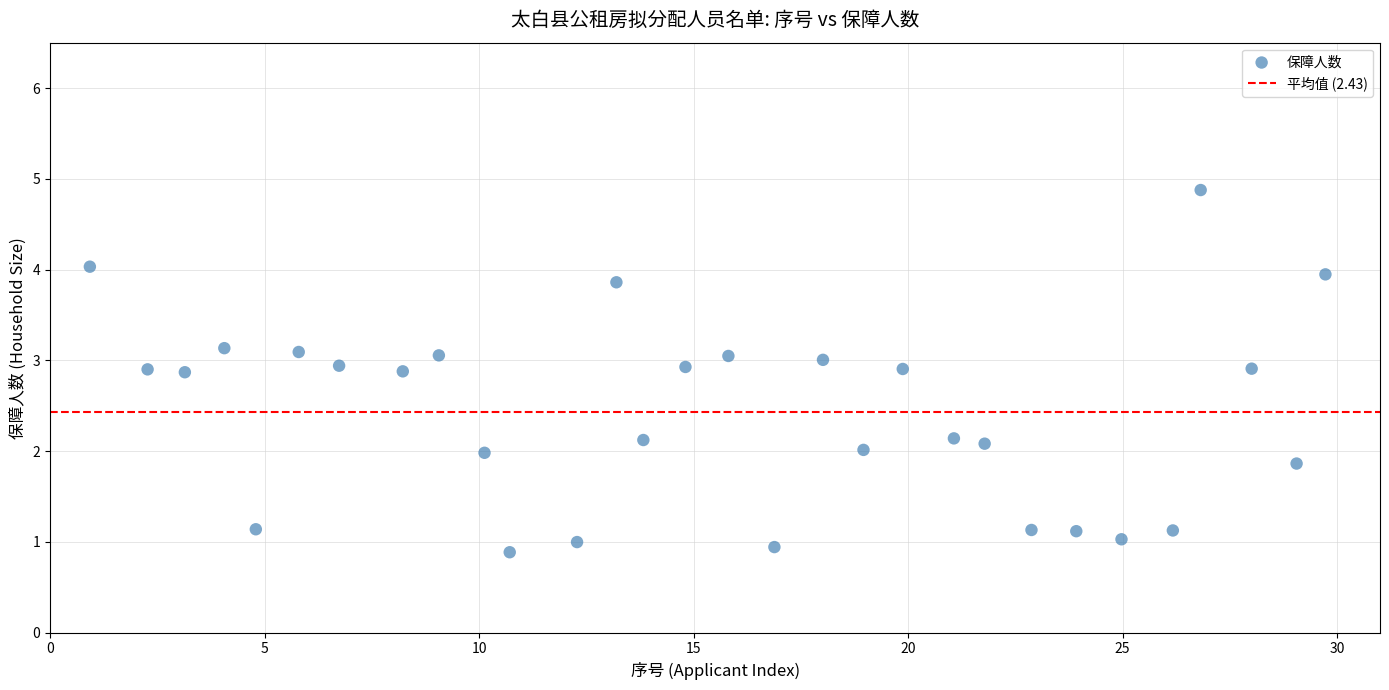

What is the range of Y values (max minus min)?

4.0